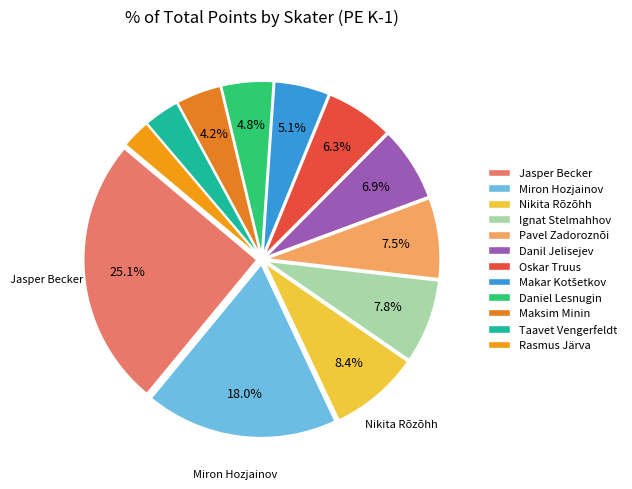

How many slices are in this pie chart?

12